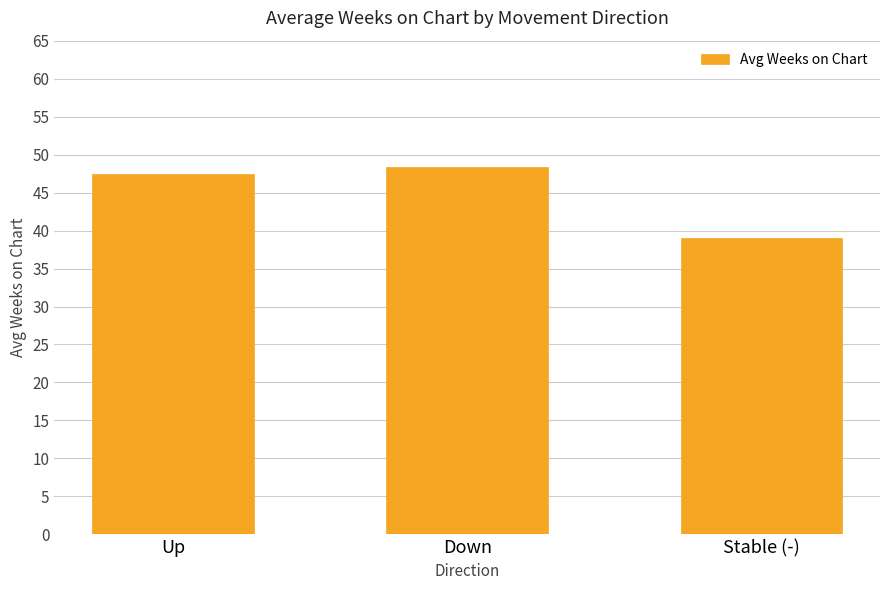

What is the value of the 2nd bar from the left?

48.4